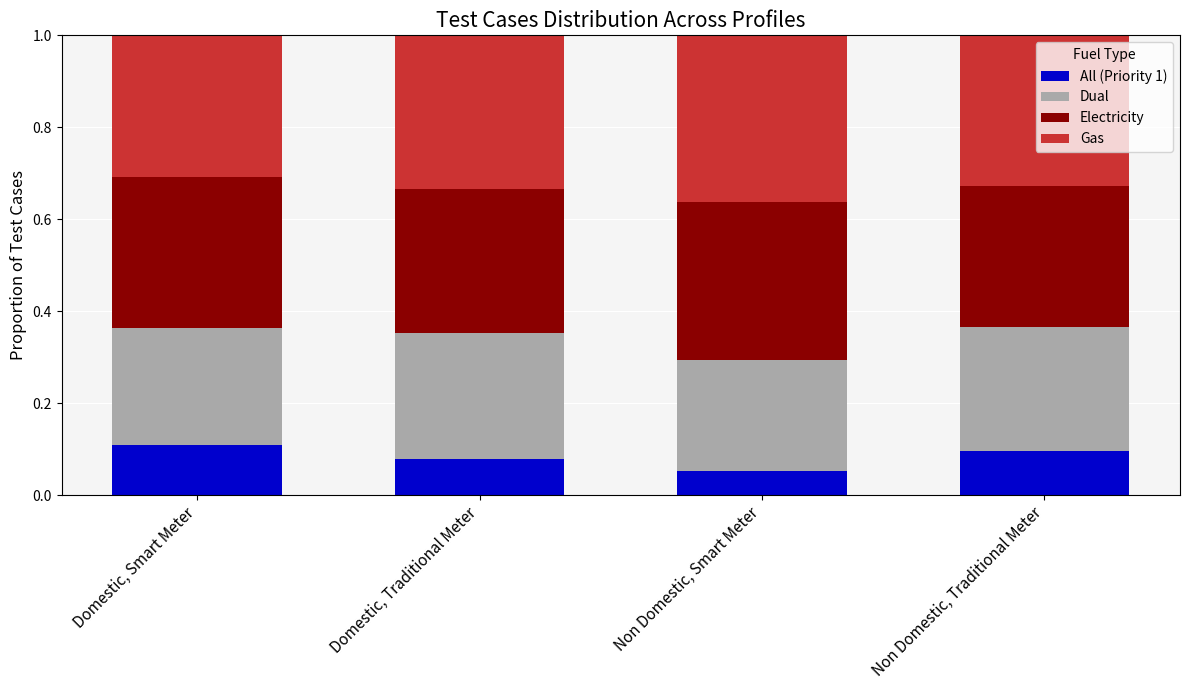

Rank the categories by All (Priority 1) value from highest to lowest.

Domestic, Smart Meter, Non Domestic, Traditional Meter, Domestic, Traditional Meter, Non Domestic, Smart Meter